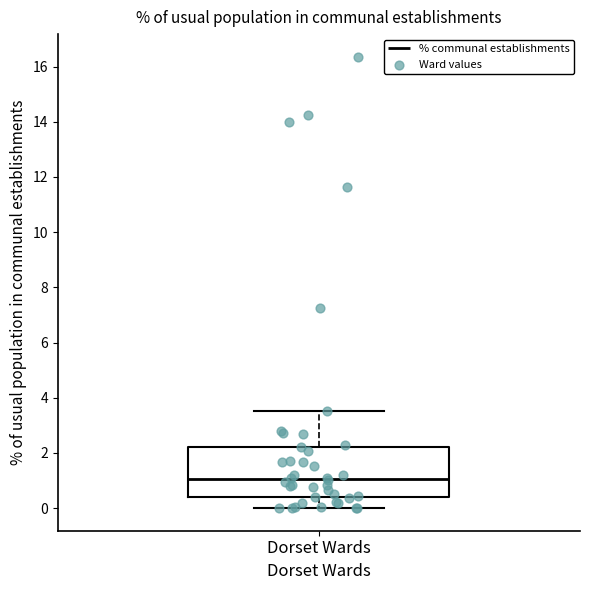

Read this box plot against the y-axis: the position of the median line, the range covered by the box, and the ends of both whiskers. The values are not printed on the chart, so give them approximately, as read against the axis.

median 1.0, box 0.4 to 2.2, whiskers 0.0 to 3.6